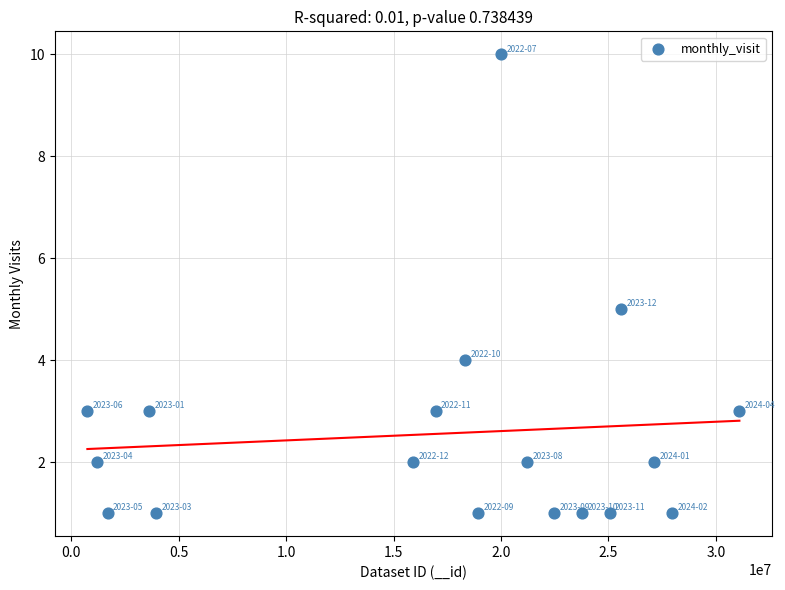

What is the range of Y values (max minus min)?

9